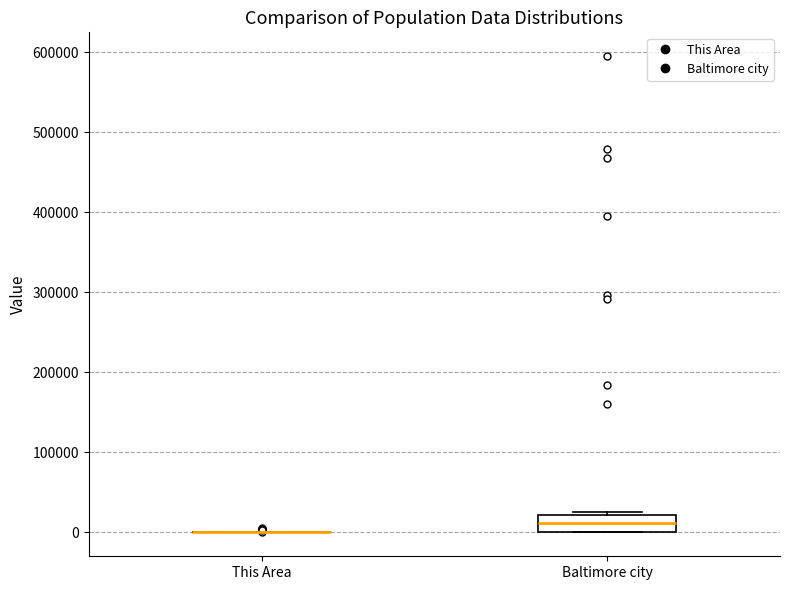

Reading left to right, read every box against the y-axis: the position of its median line, the range the box covers, and the ends of its whiskers. The values are not printed on the chart, so give them approximately, as read against the axis.

This Area: box collapsed to a line at 0, whiskers 0 to 0
Baltimore city: median 10000, box 0 to 20000, whiskers 0 to 30000